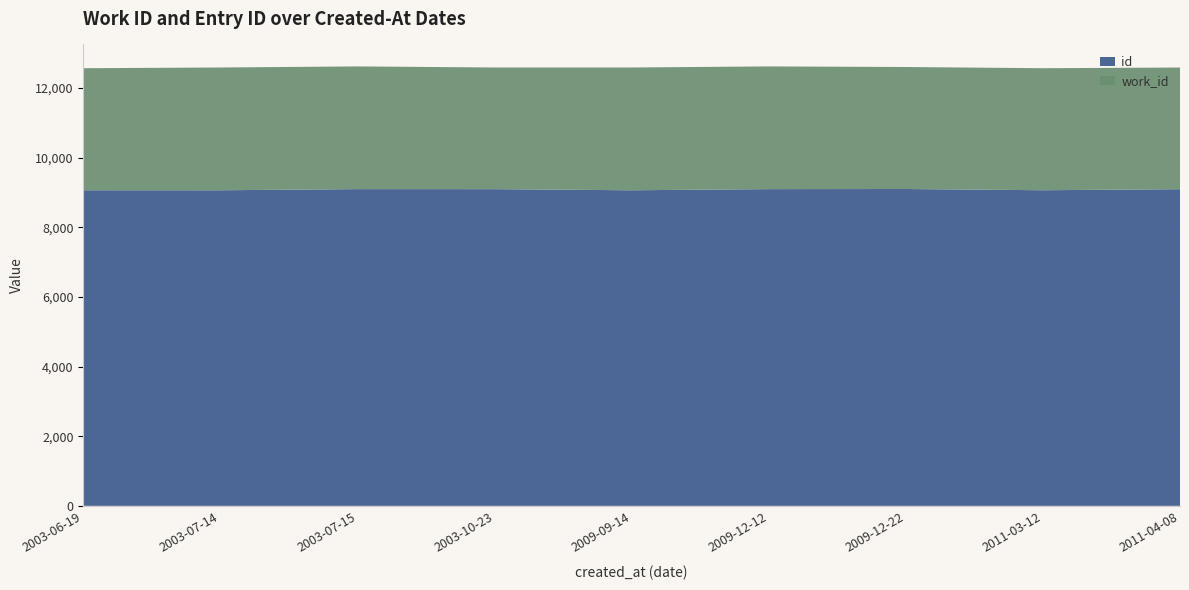

Rank the categories by id value from highest to lowest.

2009-12-22, 2003-07-15, 2009-12-12, 2003-10-23, 2011-04-08, 2003-06-19, 2011-03-12, 2003-07-14, 2009-09-14